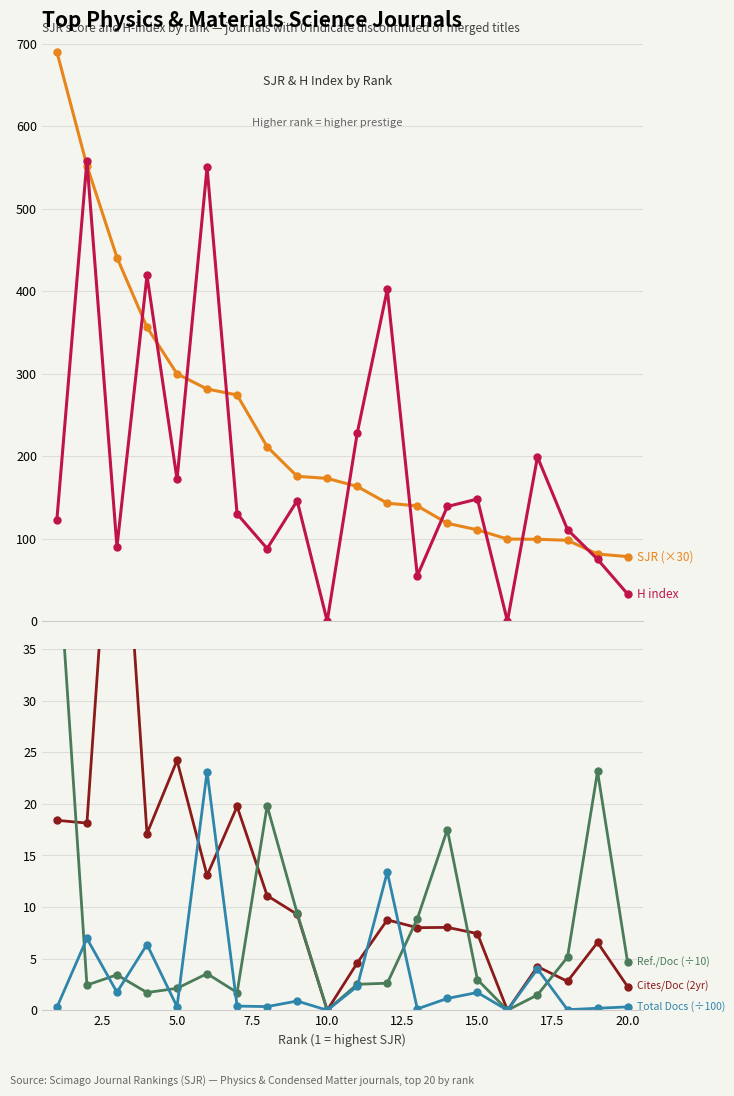

True or false: Cites / Doc. (2yr) has a value of 27.3 at 15.

False